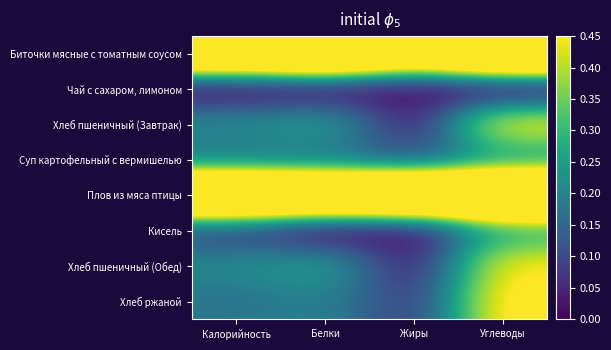

Between Белки and Углеводы, which is larger?

Белки